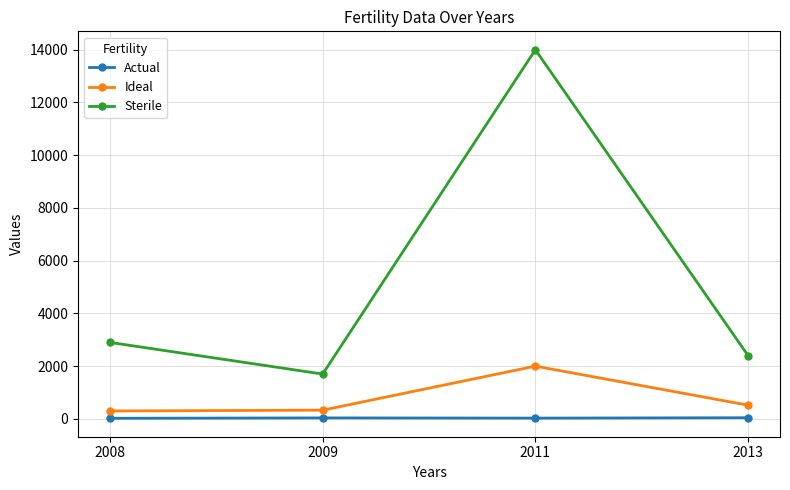

In Ideal, how many points are higher than both neighbors (excluding endpoints)?

1